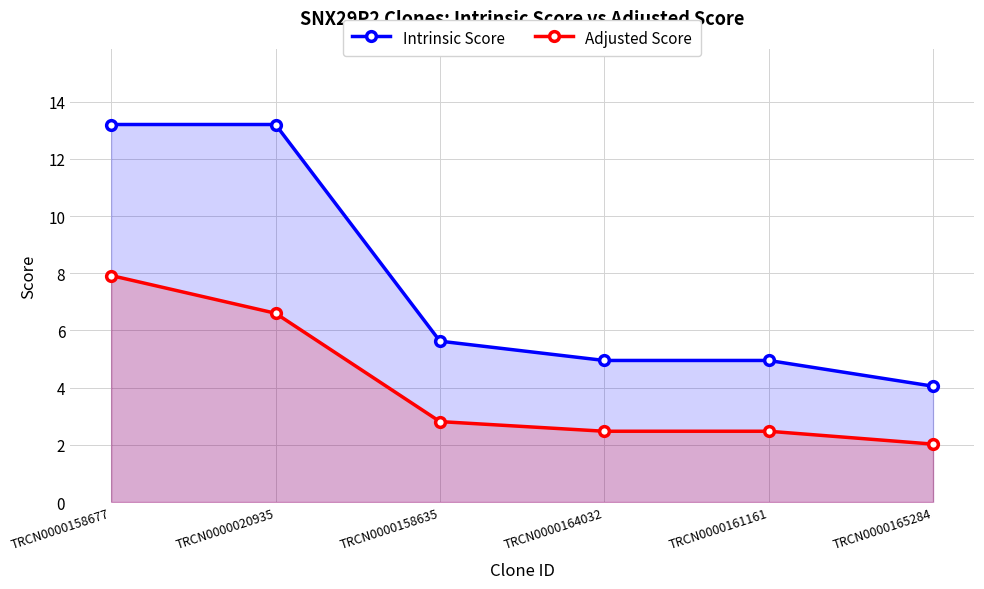

What is the sum of the Intrinsic Score values at TRCN0000165284 and TRCN0000161161?

9.0